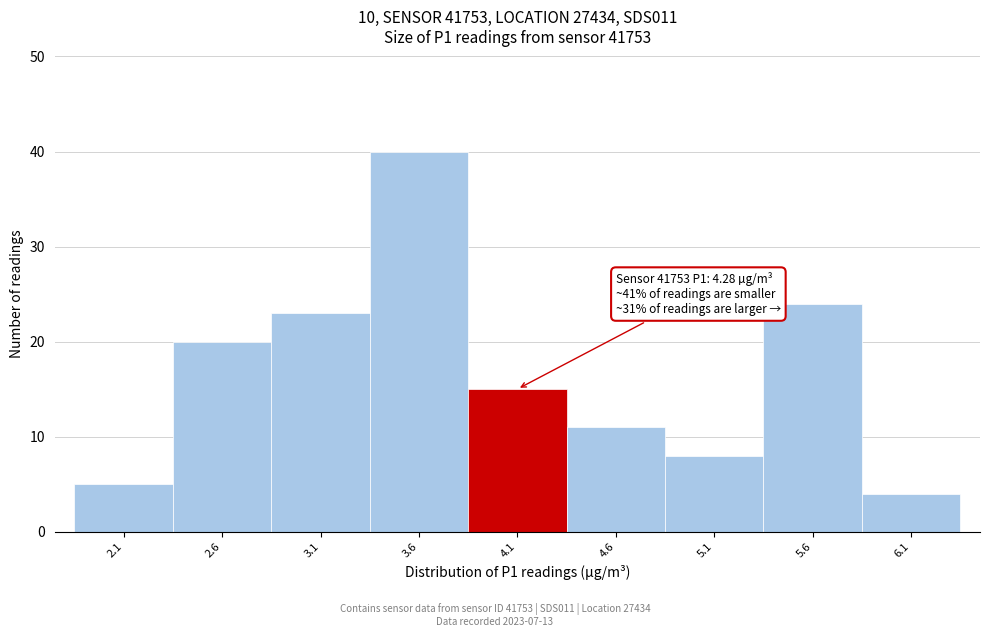

Which range on the x-axis has the tallest bar?

3.35 to 3.85